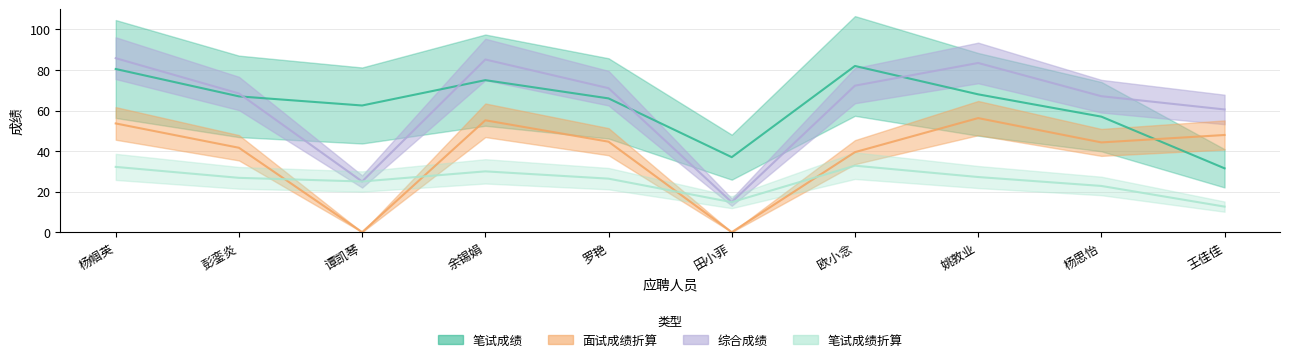

What is the label of the 8th point from the left?

姚敦业